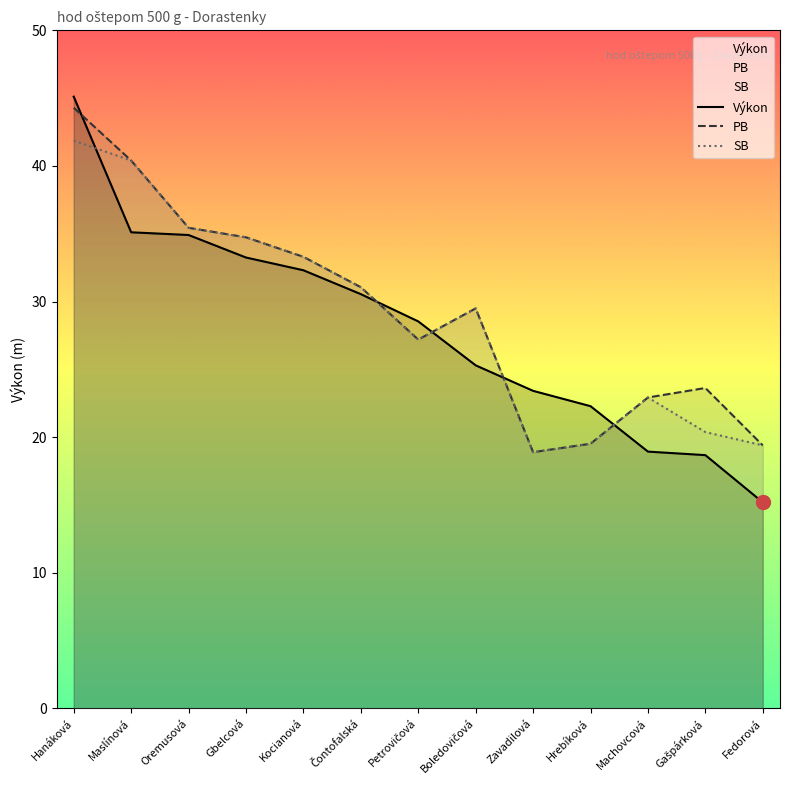

Reading left to right, extract all data points from this chart.

Výkon: 45.1	35.1	34.9	33.2	32.3	30.6	28.5	25.3	23.4	22.3	18.9	18.7	15.2
PB: 44.3	40.4	35.4	34.7	33.3	31.1	27.2	29.5	18.9	19.5	22.9	23.6	19.4
SB: 41.9	40.4	35.4	34.7	33.3	31.1	27.2	29.5	18.9	19.5	22.9	20.4	19.4